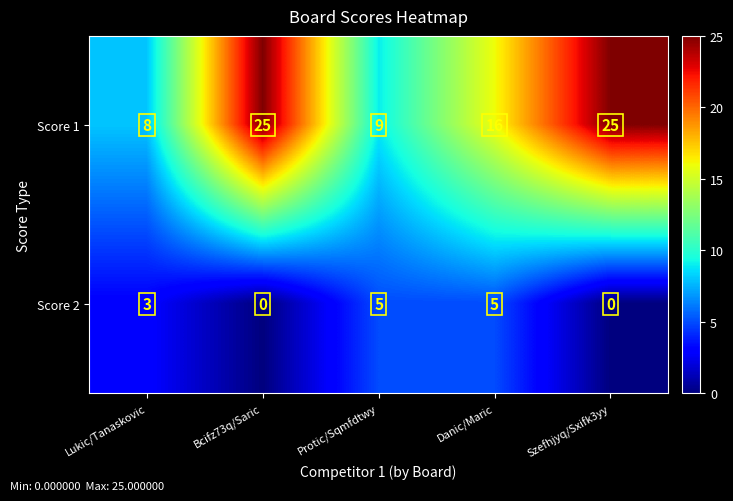

The Score 2 series shows 5 at Protic/Sqmfdtwy. True or false?

True